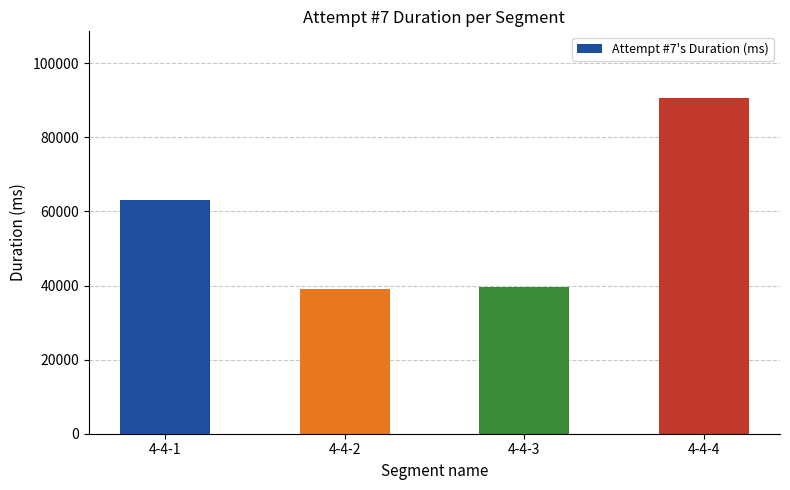

What is the average value?

58013